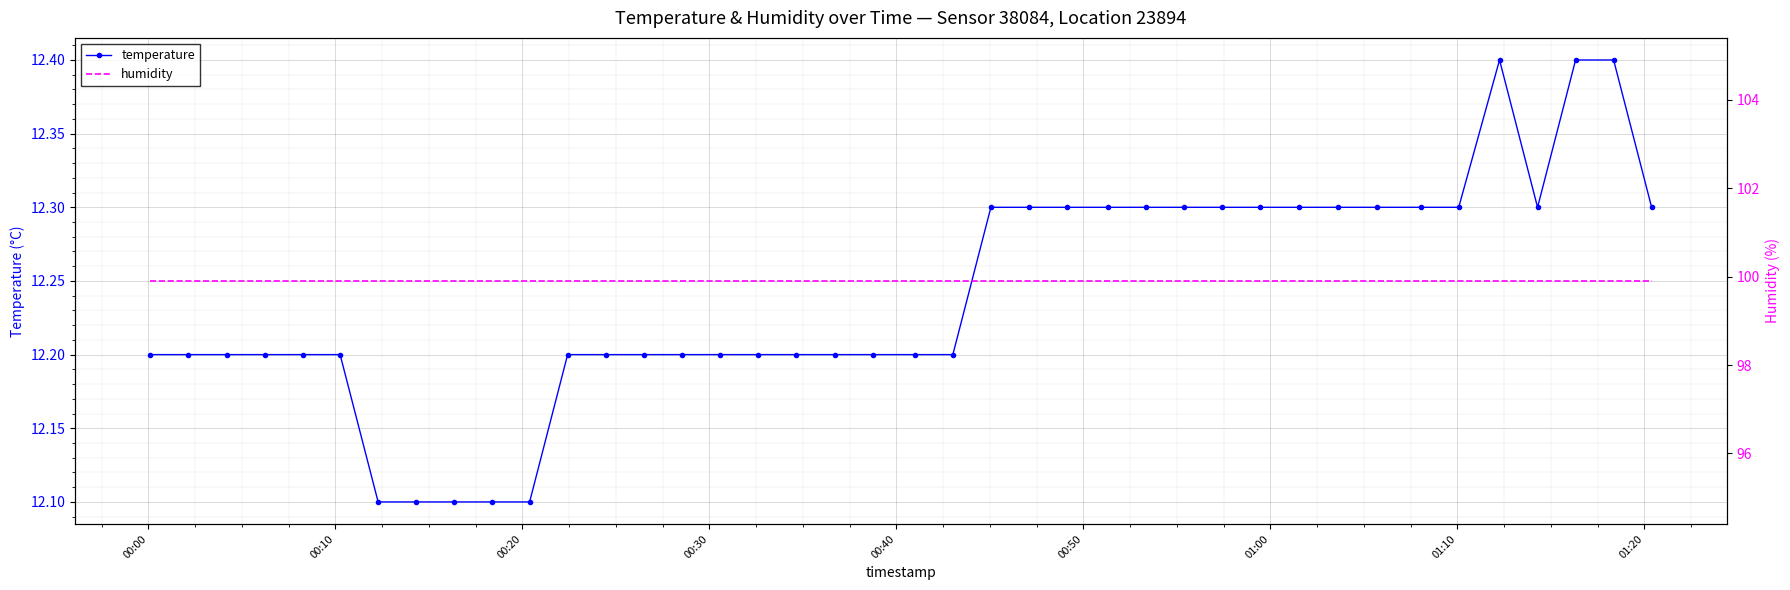

True or false: temperature and humidity intersect in this chart.

False